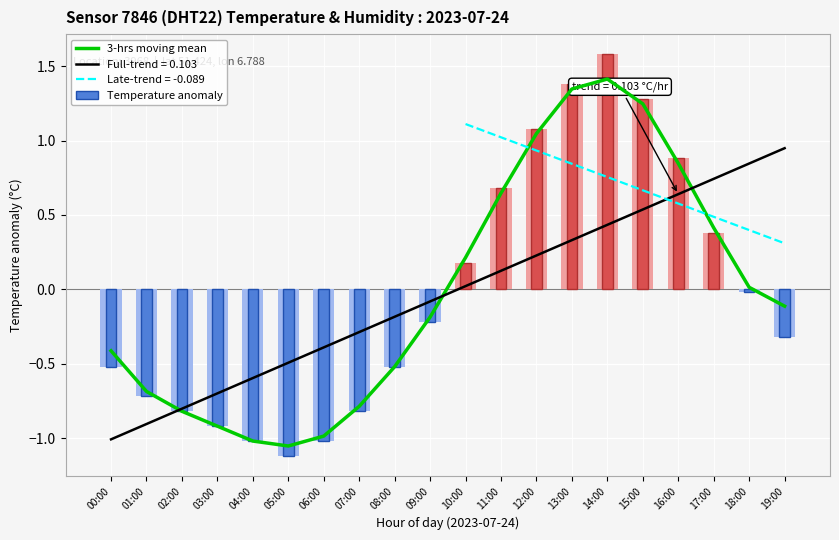

How many bars are there in each group?

2